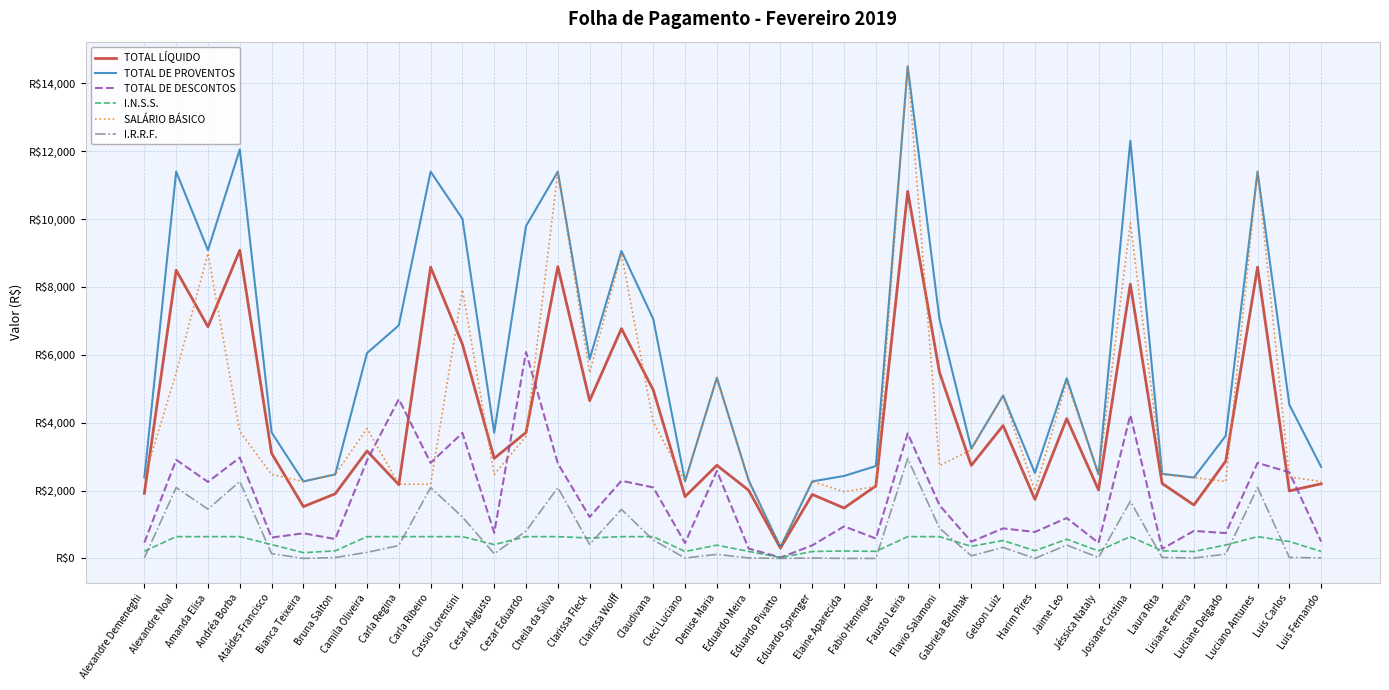

Reading right to left, extract all data points from this chart.

TOTAL LÍQUIDO: 2199.0	1989.0	8581.0	2867.0	1573.0	2209.0	8082.0	2018.0	4119.0	1740.0	3914.0	2741.0	5480.0	10815.0	2136.0	1485.0	1885.0	304.0	2008.0	2744.0	1820.0	4963.0	6770.0	4649.0	8596.0	3712.0	2948.0	6310.0	8581.0	2173.0	3166.0	1904.0	1527.0	3098.0	9079.0	6827.0	8491.0	1918.0
TOTAL DE PROVENTOS: 2695.7	4527.0	11396.0	3613.5	2384.0	2492.4	12306.2	2475.9	5308.9	2519.5	4798.9	3234.2	7046.4	14500.3	2722.3	2429.2	2269.7	330.4	2299.0	5324.7	2274.4	7054.8	9058.9	5871.4	11396.6	9791.6	3704.3	10005.3	11396.0	6866.3	6049.8	2475.2	2268.8	3711.9	12050.3	9081.9	11396.1	2384.1
TOTAL DE DESCONTOS: 496.7	2538.0	2815.0	746.5	811.0	283.4	4224.2	457.9	1189.8	779.5	884.9	493.2	1566.4	3685.3	586.3	944.2	384.7	26.4	291.0	2580.7	454.4	2091.8	2288.9	1222.4	2800.6	6079.6	756.3	3695.3	2815.0	4693.3	2883.8	571.1	741.8	613.9	2971.3	2254.9	2905.2	466.1
I.N.S.S.: 206.2	497.9	642.3	397.4	203.4	224.2	642.3	222.7	565.1	226.7	527.9	355.7	642.3	642.3	208.7	218.6	204.2	26.4	206.9	391.0	204.7	642.3	642.3	601.4	642.3	642.3	407.4	642.3	642.3	642.3	642.3	222.7	170.1	408.2	642.3	642.3	642.3	211.5
SALÁRIO BÁSICO: 2268.6	2399.2	11395.7	2268.6	2383.3	2475.0	9876.6	2475.0	5204.3	1986.2	4798.8	3202.7	2733.8	14500.0	2117.3	1966.2	2268.6	329.9	2268.6	5308.4	2268.6	4009.7	8978.1	5467.7	11395.7	3598.6	2475.0	7919.2	2187.1	2187.1	3827.4	2475.0	2268.6	2475.0	3741.3	8990.1	5467.7	2383.3
I.R.R.F.: 13.6	30.2	2087.8	127.5	11.5	27.2	1683.9	26.1	392.6	0.0	324.8	76.9	891.6	2941.5	0.0	0.0	12.1	0.0	14.1	119.7	12.4	541.9	1445.0	416.7	2087.8	805.4	139.7	1220.8	2087.8	378.6	178.9	26.1	0.0	140.6	2267.8	1451.5	2087.8	17.6